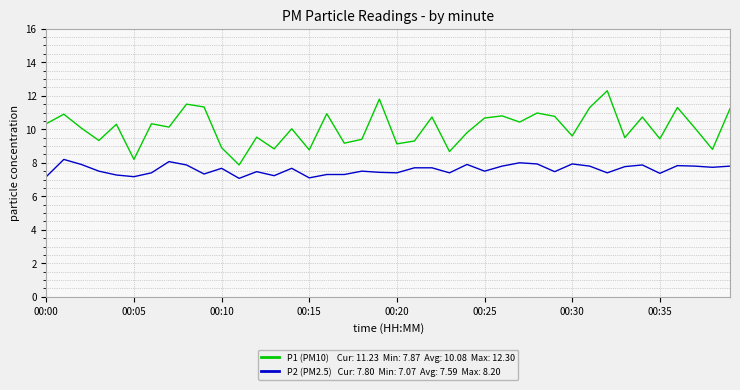

What is the maximum value shown in the chart?

12.3